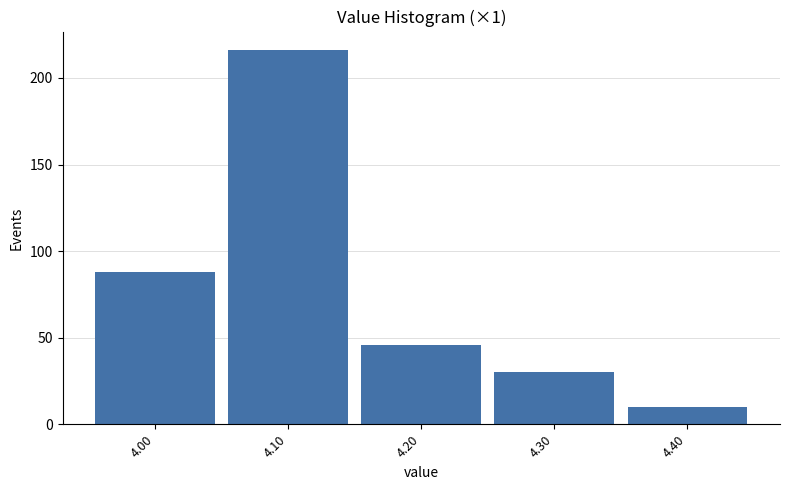

How tall is the bar that spans 4.05 to 4.15 on the x-axis? The values are not printed on the chart, so give them approximately, as read against the axis.

215